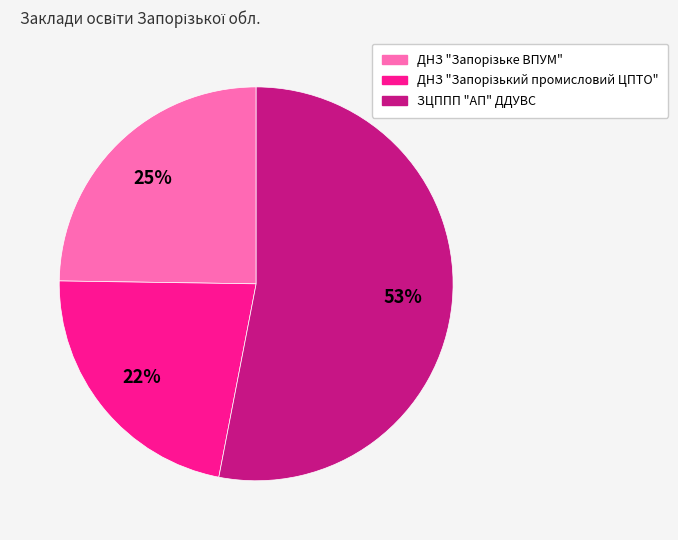

To the nearest percent, what is the average slice percentage?

33%